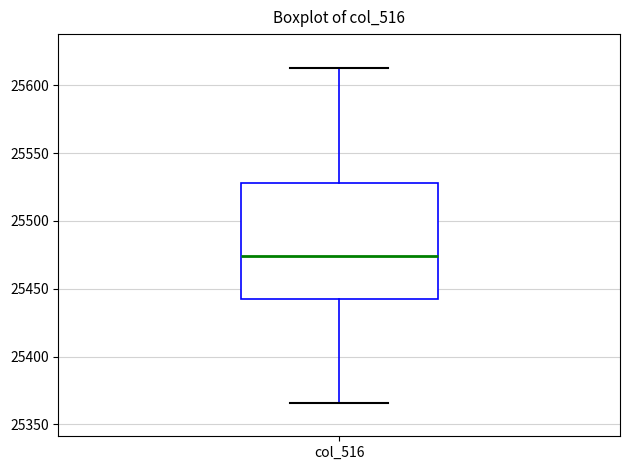

Read this box plot against the y-axis: the position of the median line, the range covered by the box, and the ends of both whiskers. The values are not printed on the chart, so give them approximately, as read against the axis.

median 25475, box 25445 to 25530, whiskers 25365 to 25615